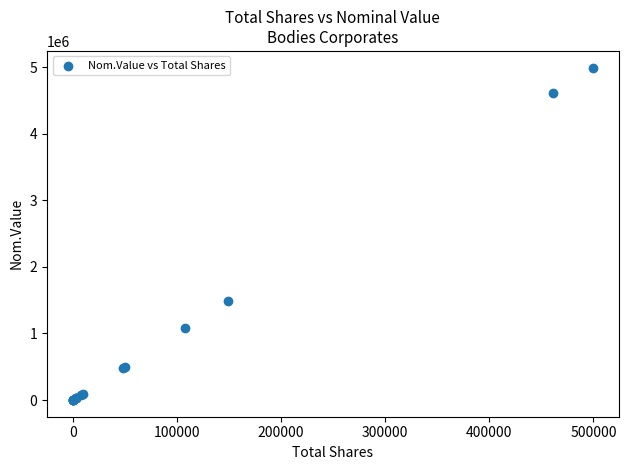

What Y value in the scatter plot is closest to 2496005?

1488000